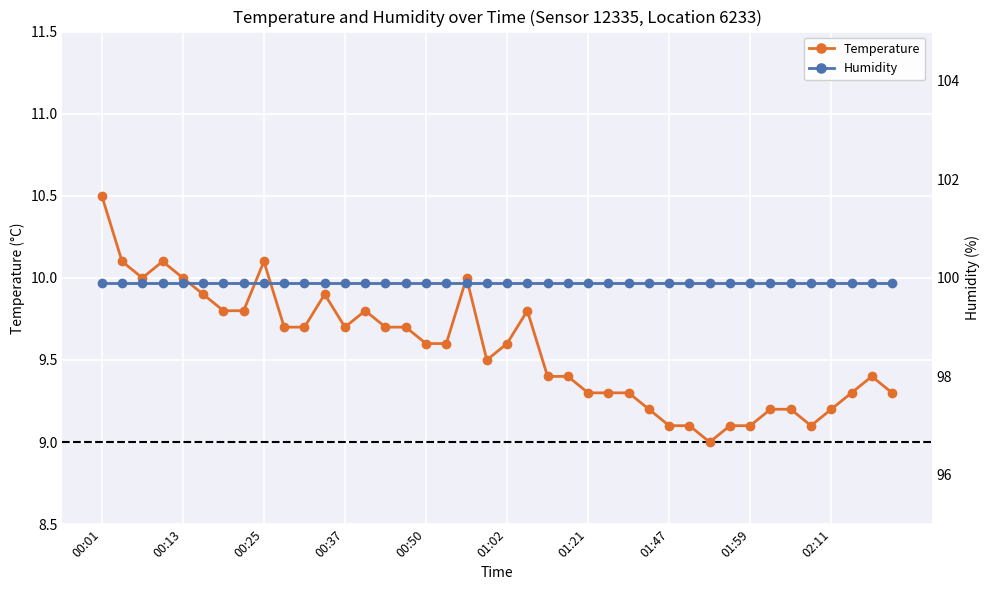

What is the minimum value for Temperature?

9.0